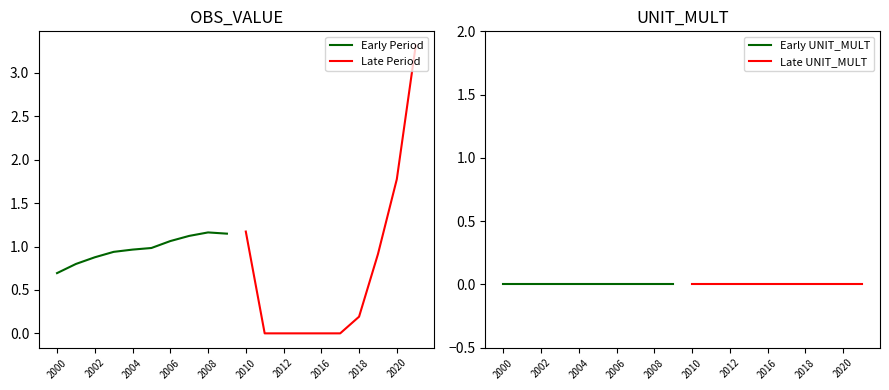

What is the difference between the highest and lowest values at 2002?

0.8